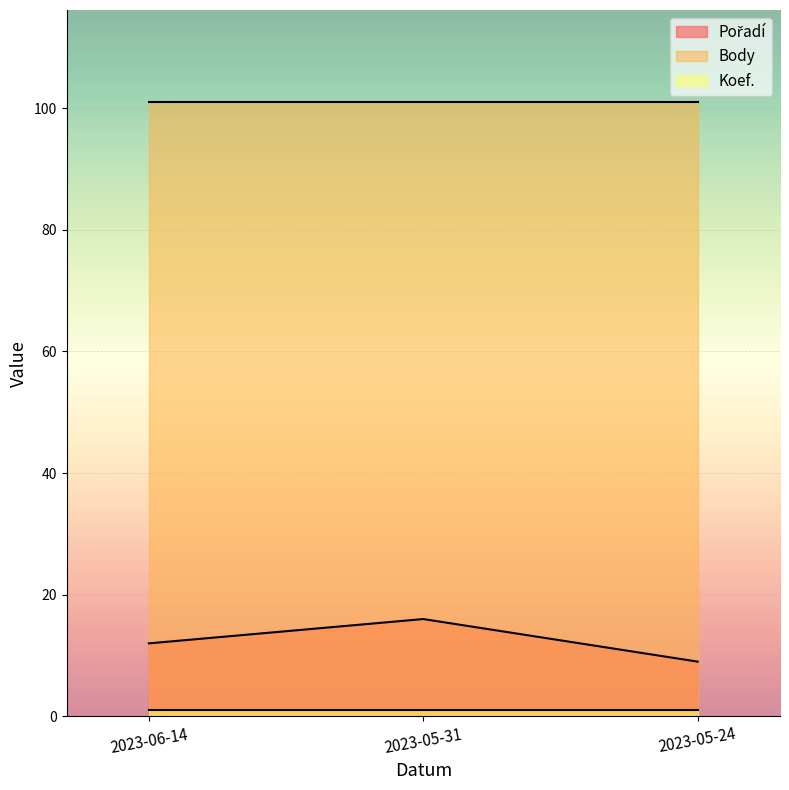

Reading right to left, transcribe all the data shown in this chart.

Pořadí: 2023-05-24=9	2023-05-31=16	2023-06-14=12
Body: 2023-05-24=101	2023-05-31=101	2023-06-14=101
Koef.: 2023-05-24=1	2023-05-31=1	2023-06-14=1